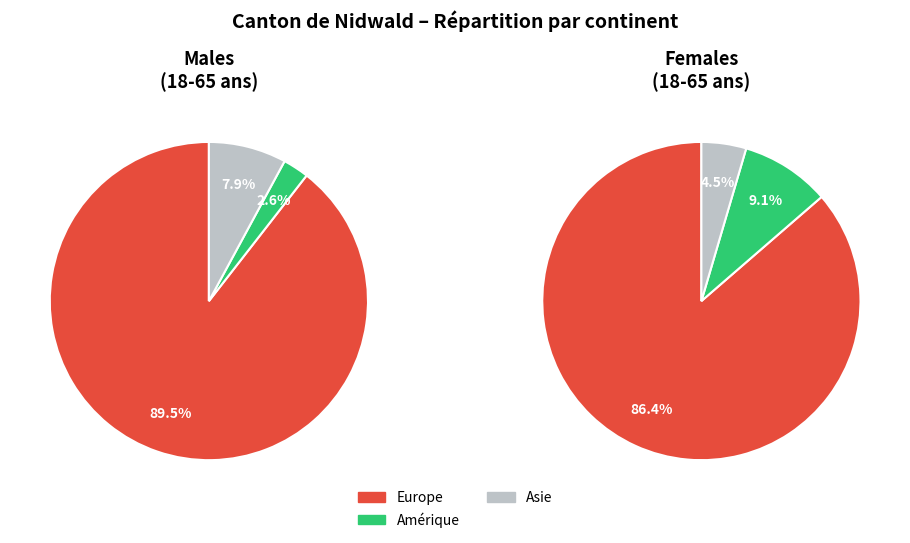

Does Asie account for over 50% of the chart?

No